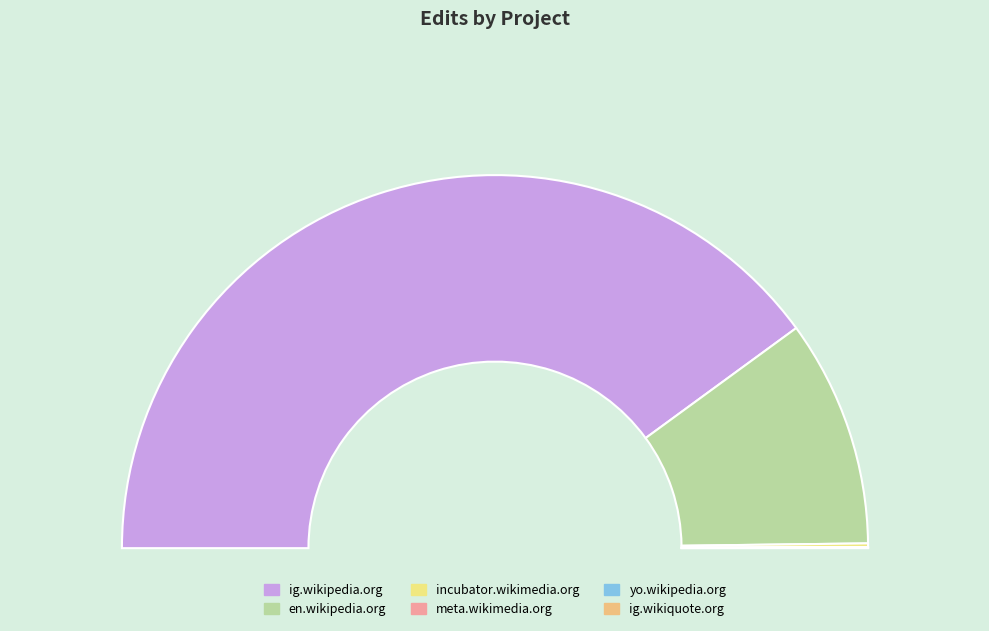

Do incubator.wikimedia.org and ig.wikiquote.org together represent more than half of the pie?

No